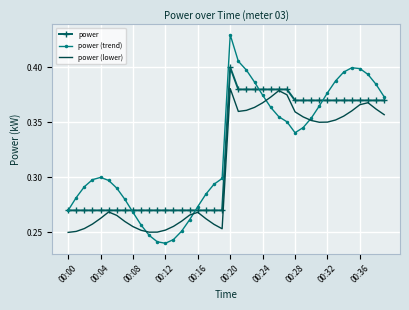

Which series has the widest spread of values?

power (trend)